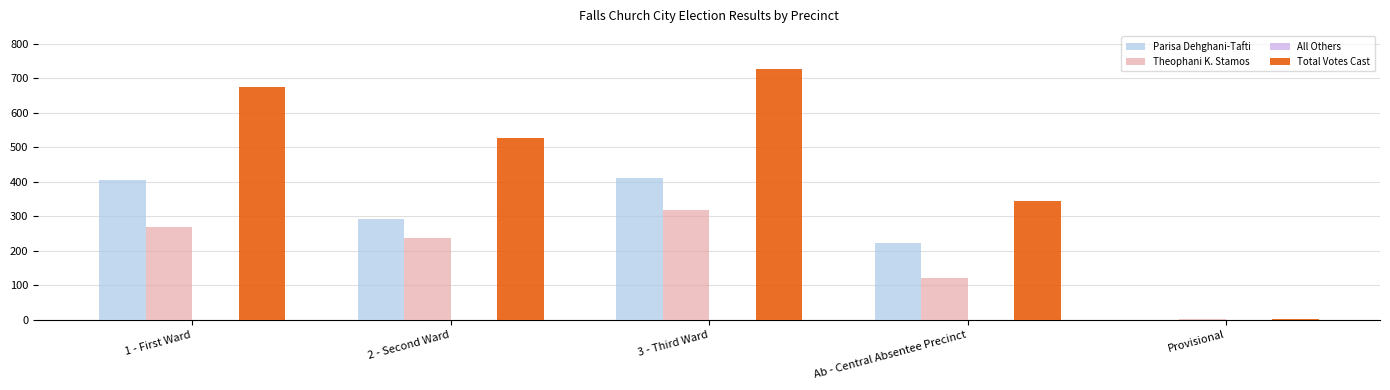

Which series has the largest total across all categories?

Total Votes Cast